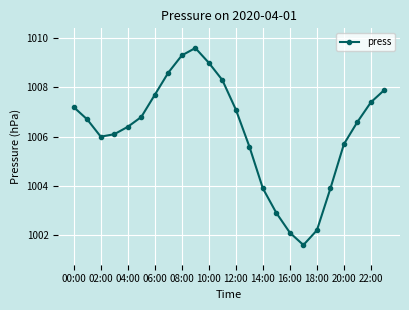

How many interior local peaks (higher than both neighbors) does the data have?

1